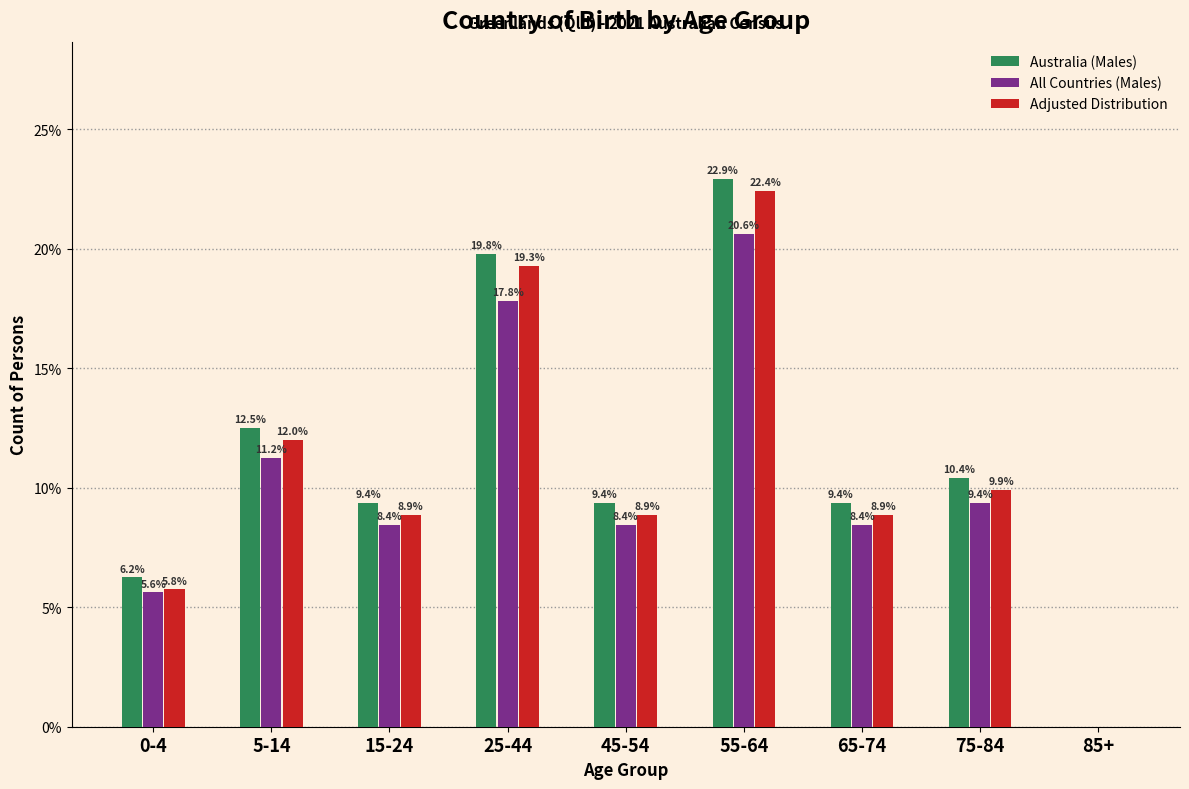

Where is All Countries (Males) nearest to the value 10?

75-84